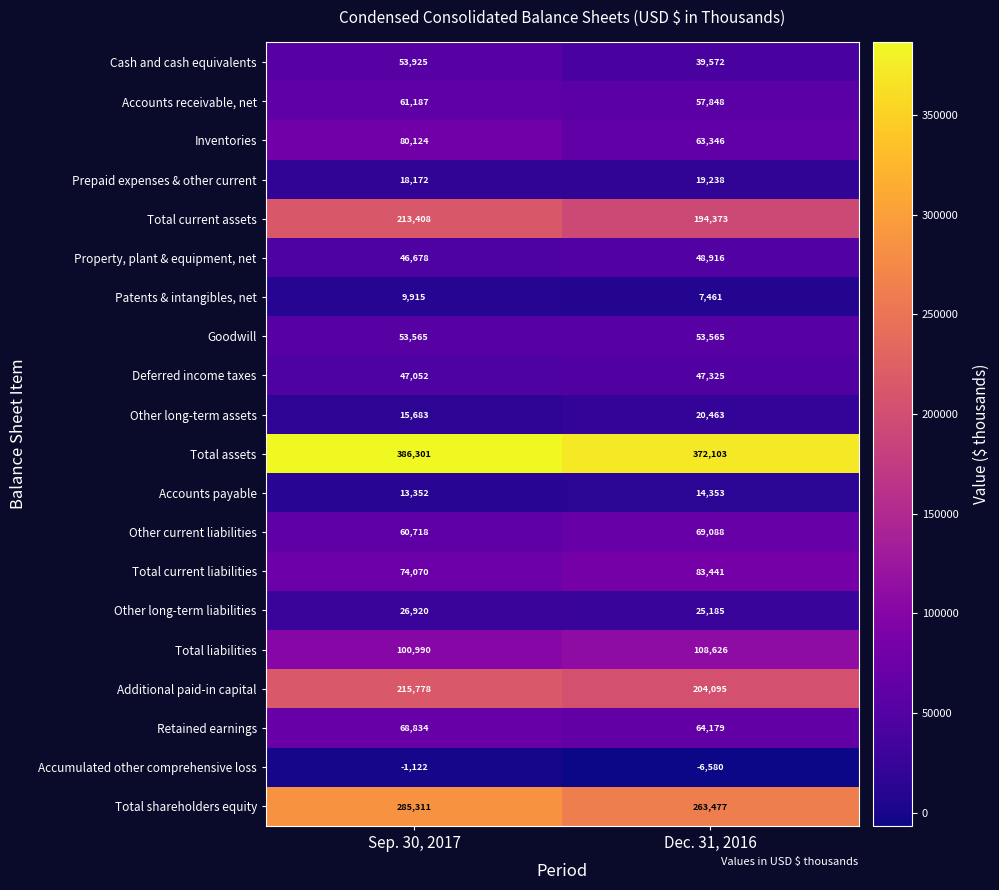

Rank the series by their maximum value, from highest to lowest.

Total assets, Total shareholders equity, Additional paid-in capital, Total current assets, Total liabilities, Total current liabilities, Inventories, Other current liabilities, Retained earnings, Accounts receivable, net, Cash and cash equivalents, Goodwill, Property, plant & equipment, net, Deferred income taxes, Other long-term liabilities, Other long-term assets, Prepaid expenses & other current, Accounts payable, Patents & intangibles, net, Accumulated other comprehensive loss